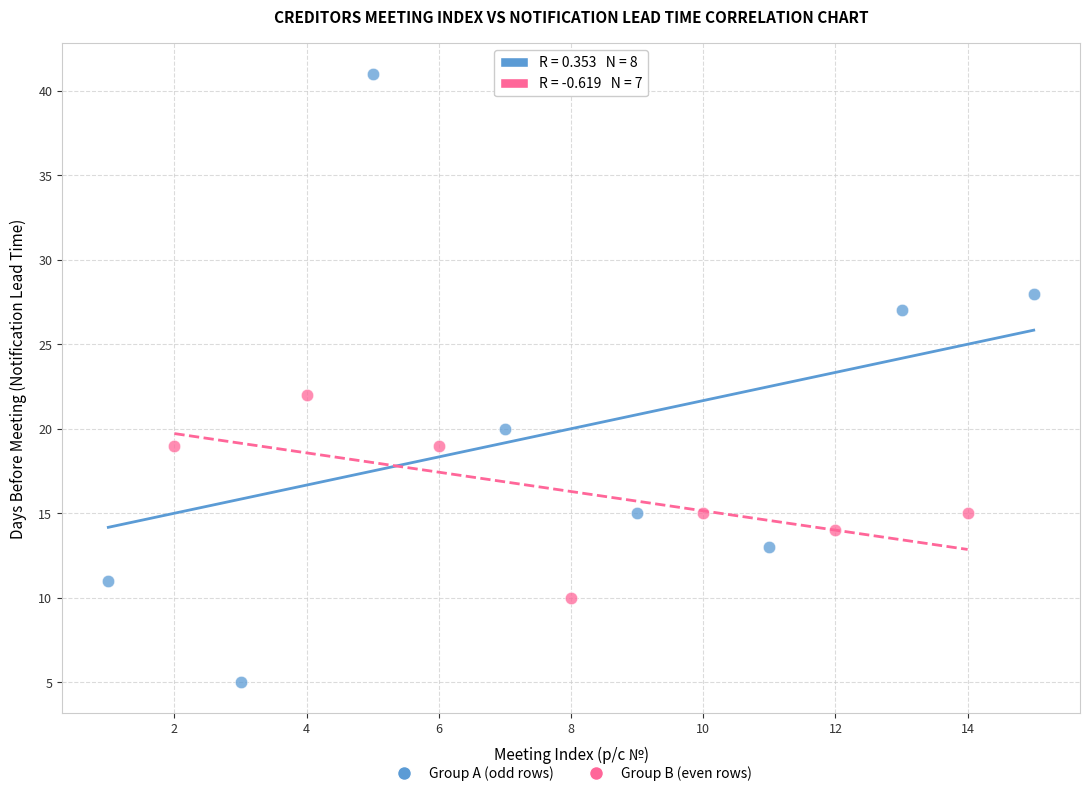

Which series has the largest Y range (max minus min)?

Group A (odd rows)